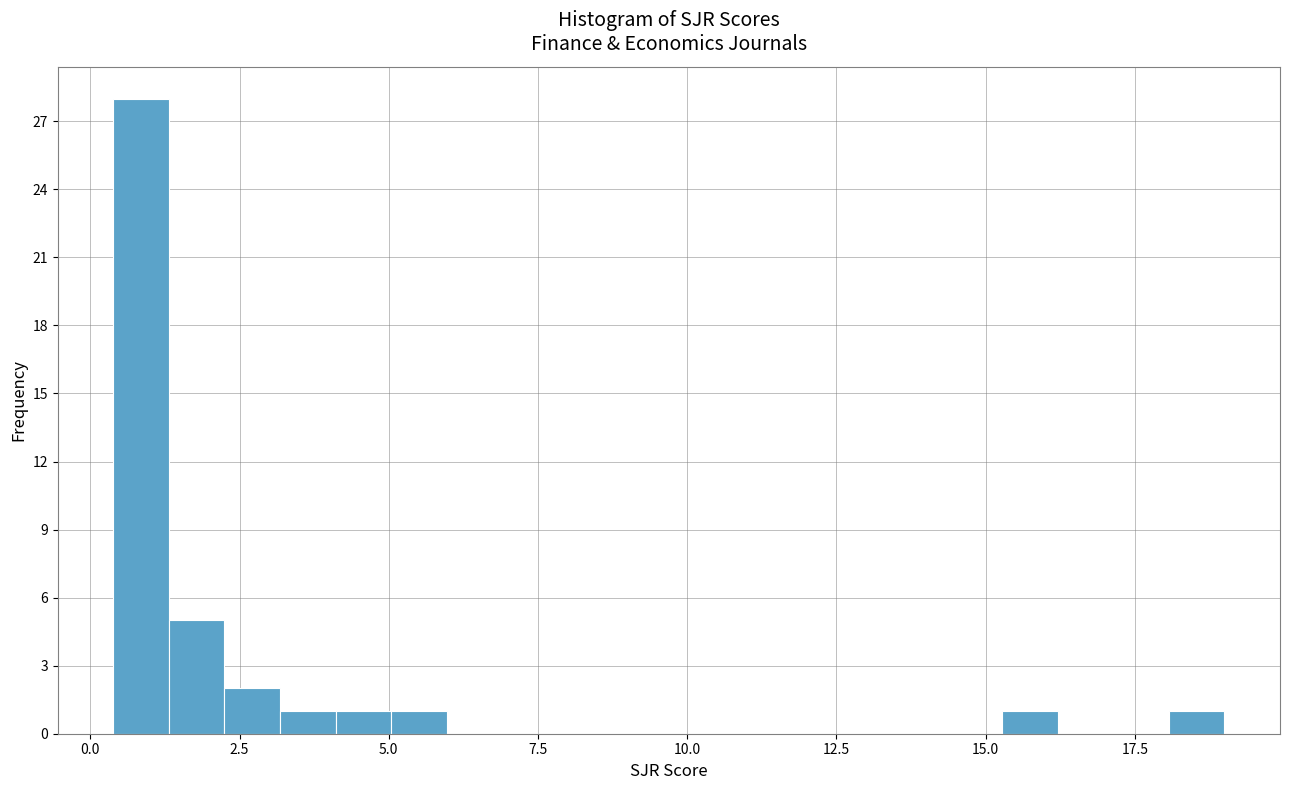

Read against the x-axis, roughly where is the centre of the tallest bar?

1.0